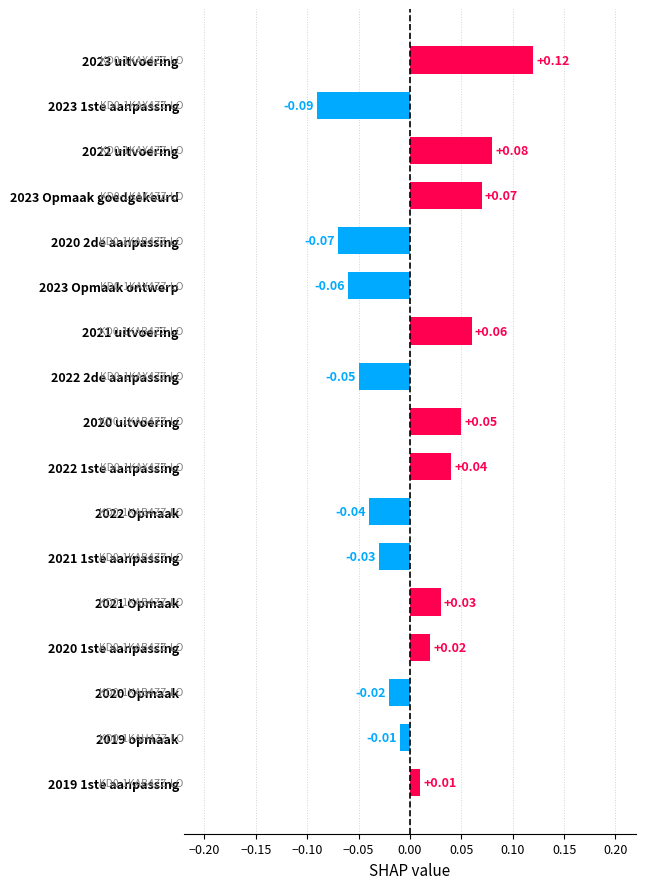

How many positive values are there?

9